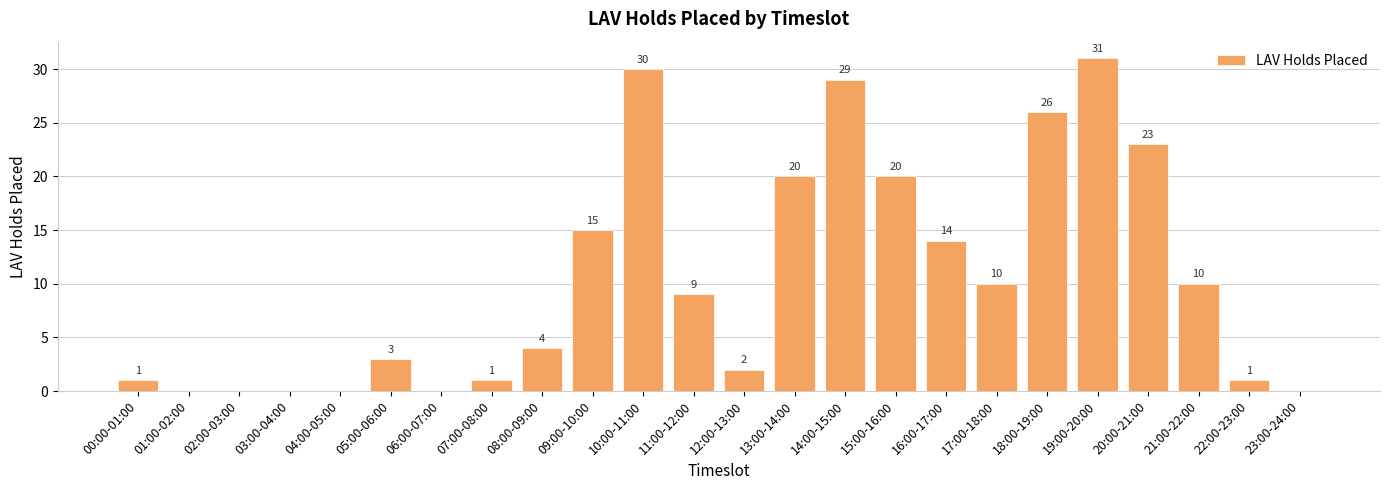

What is the change in value from 02:00-03:00 to 18:00-19:00?

+26